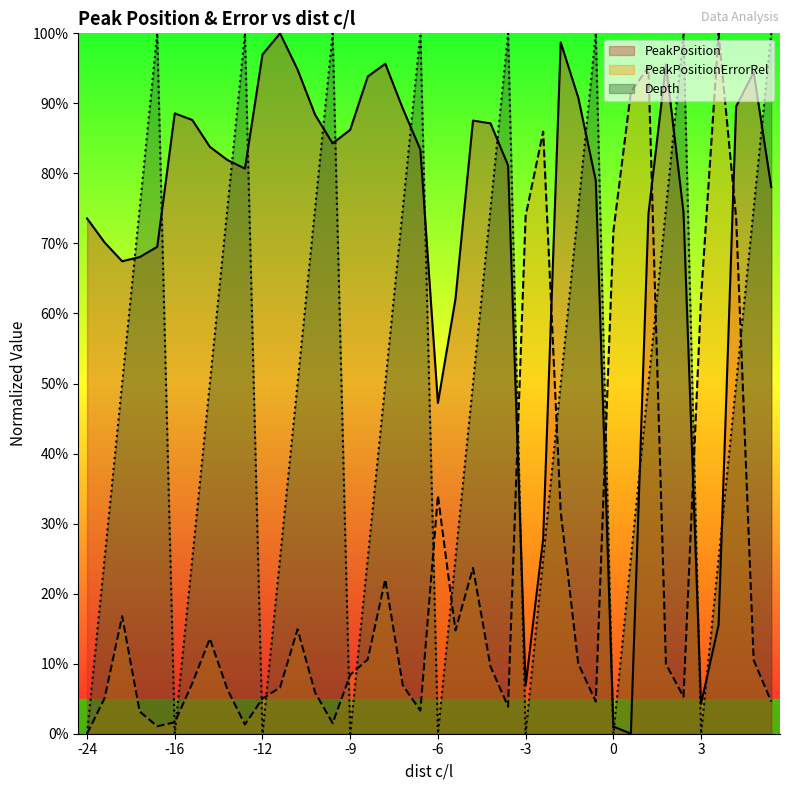

Which series ends up on top after the final intersection of PeakPosition and Depth?

Depth